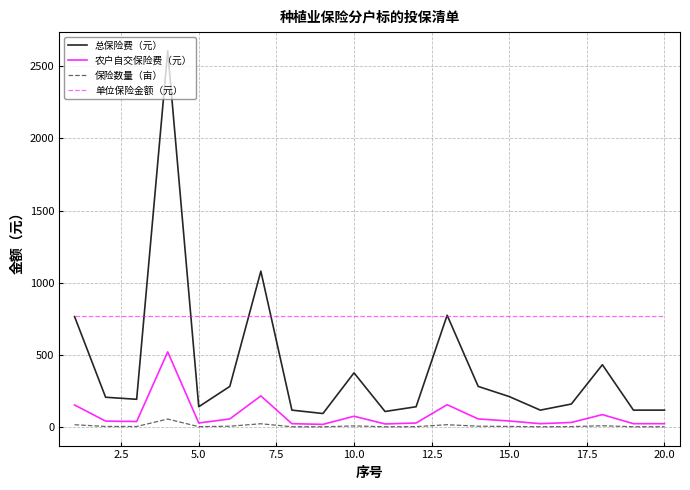

True or false: 保险数量（亩） and 总保险费（元） cross at least once.

False